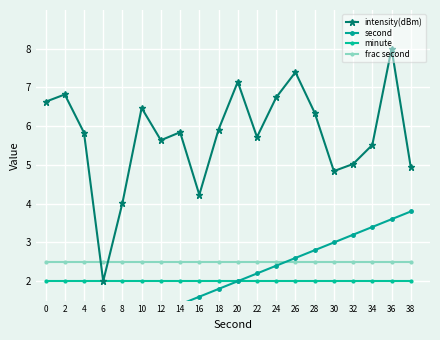

The value of intensity(dBm) at 34 is 5.5. True or false?

True